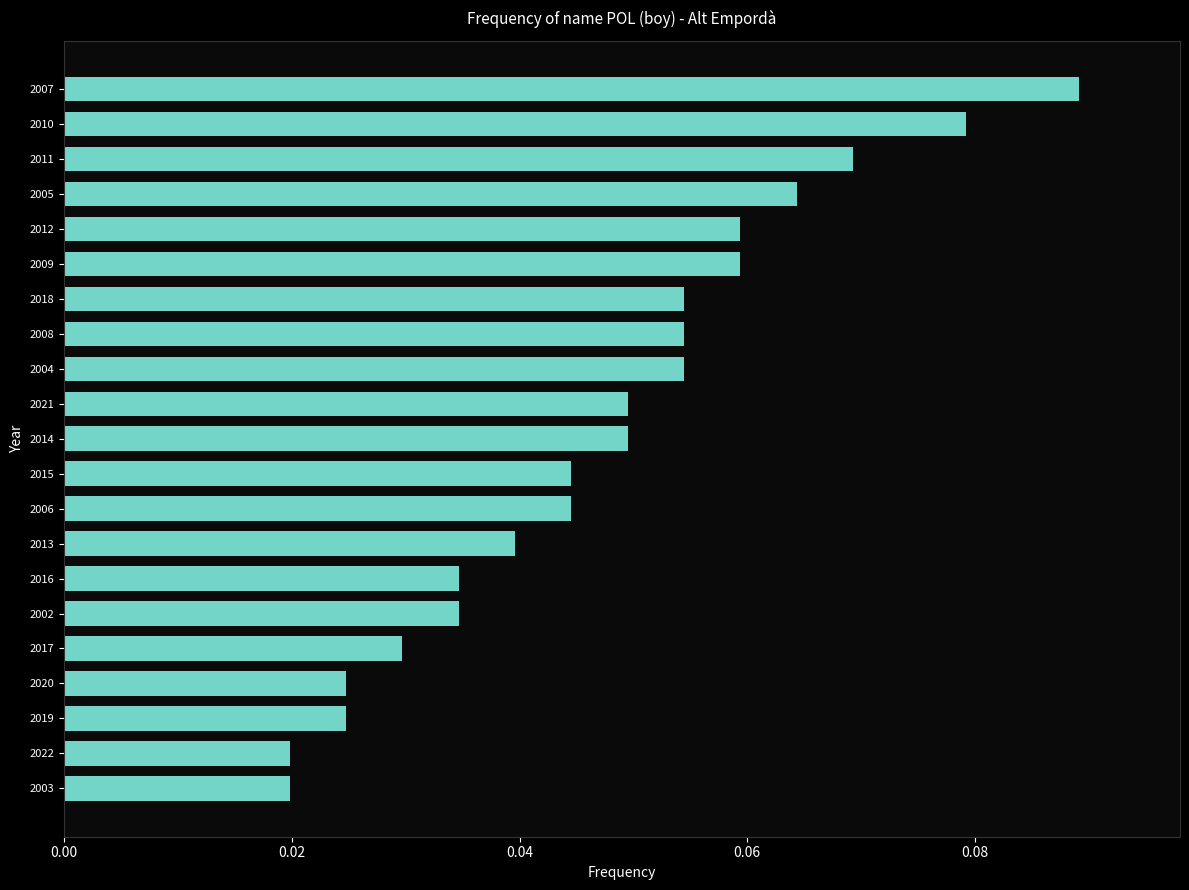

At which category does the chart reach its peak across all series?

2007